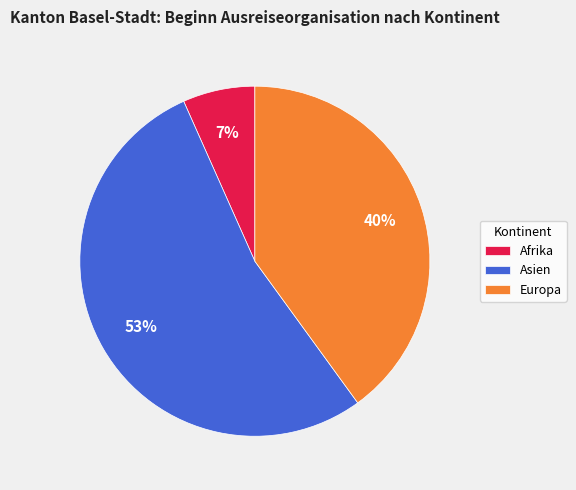

Which category has the biggest portion of the pie?

Asien